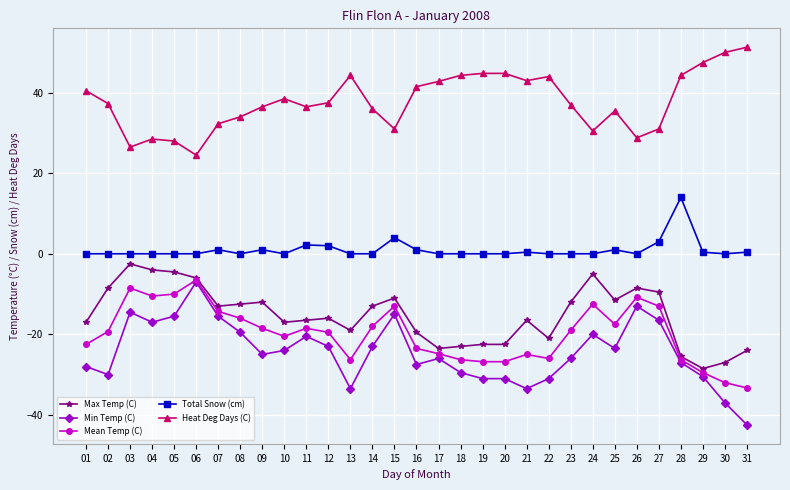

What is the difference between the maximum and minimum values in the Min Temp (C) series?

35.5